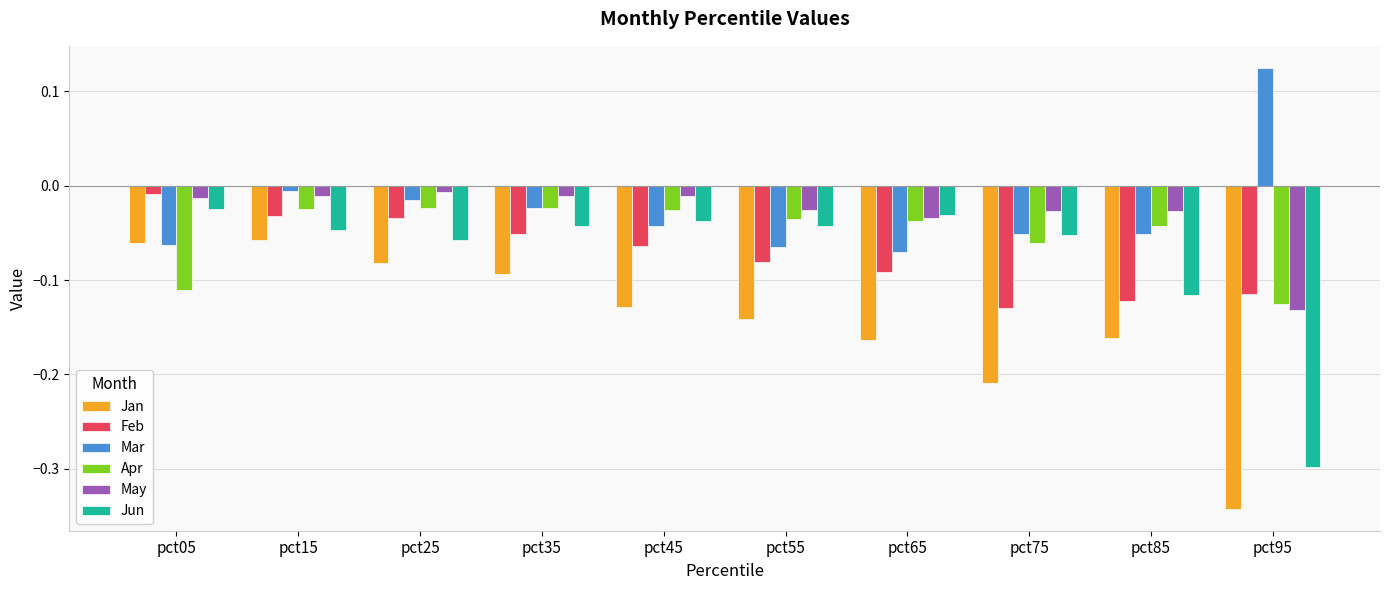

Does the chart contain any negative values?

Yes